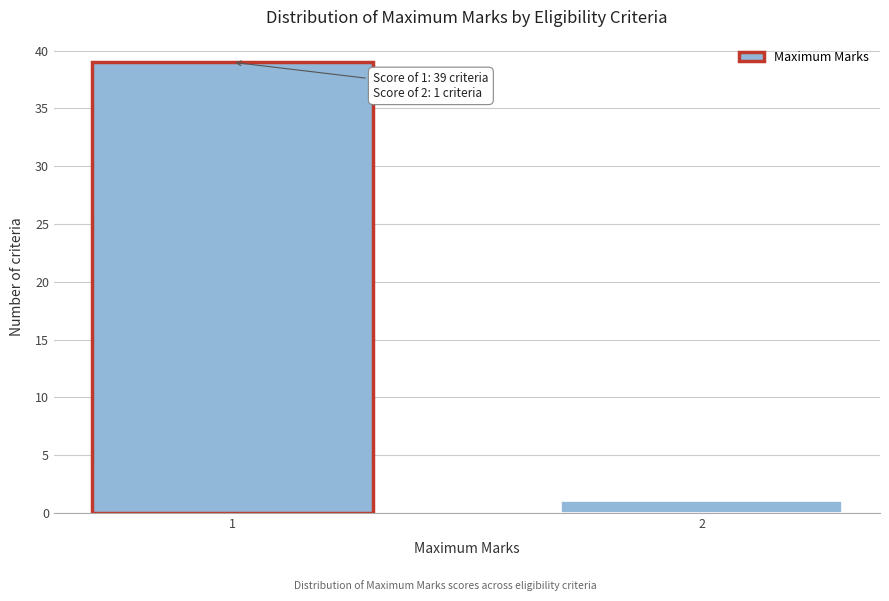

Reading left to right, extract all data points from this chart.

1=39	2=1